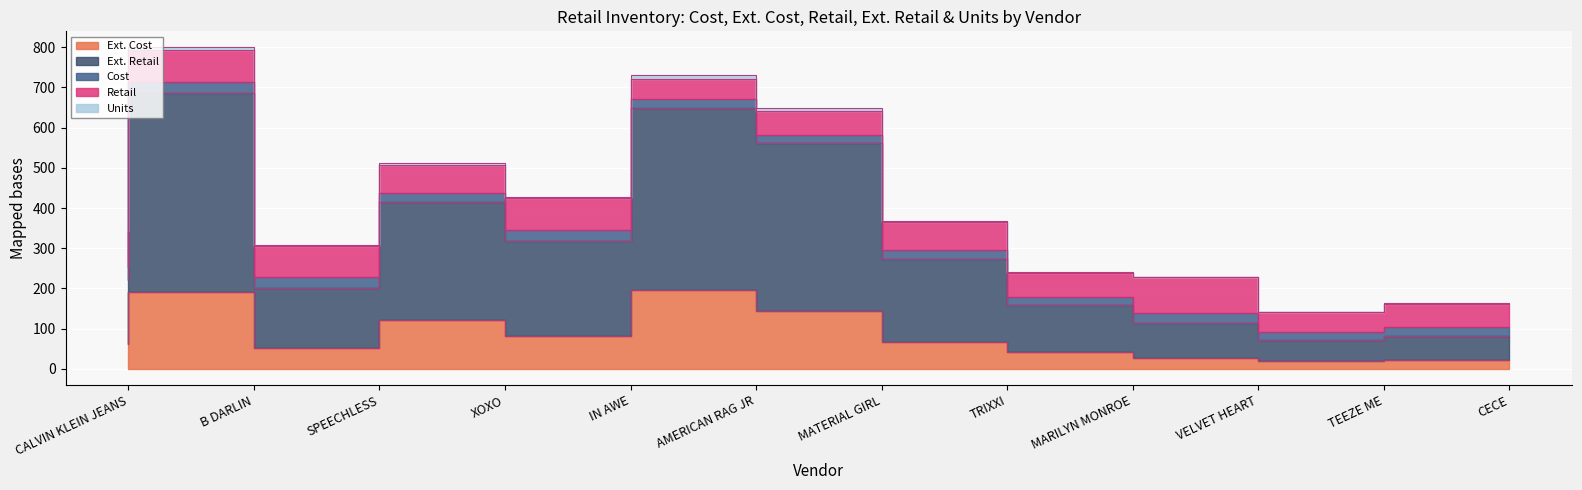

Which has a higher value, MATERIAL GIRL or SPEECHLESS?

MATERIAL GIRL